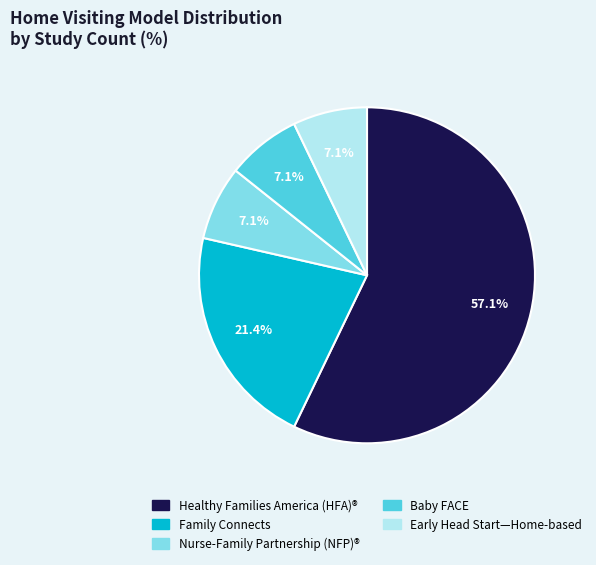

Which category accounts for the majority?

Healthy Families America (HFA)®